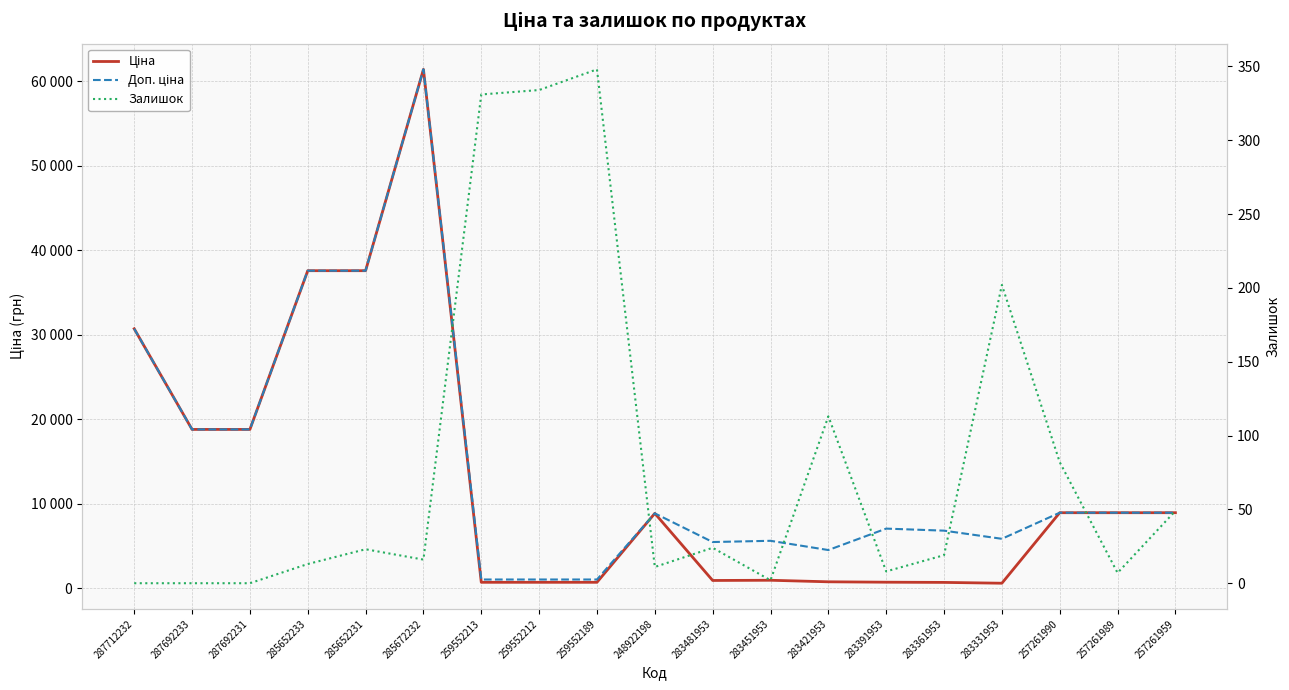

How many interior local peaks does the Залишок series have?

5